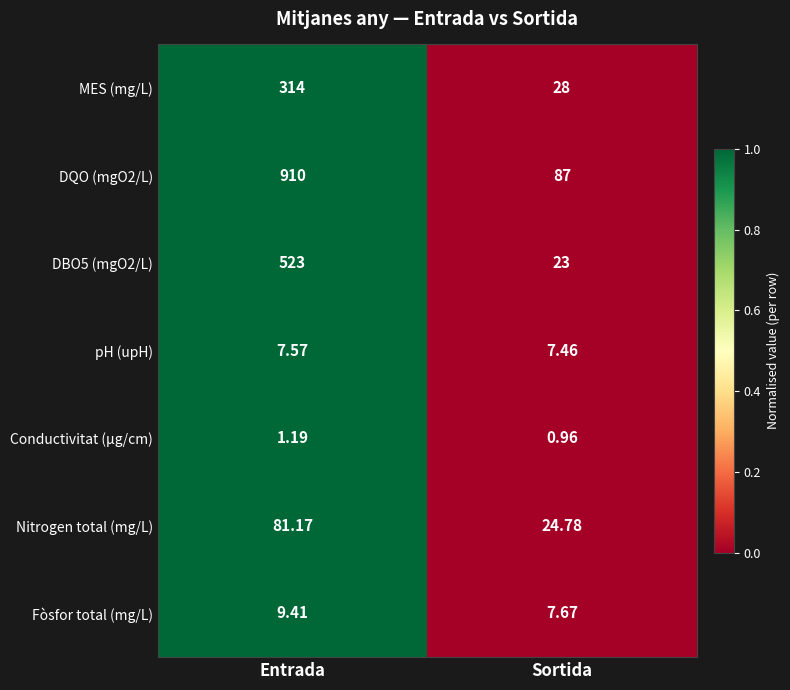

Which category has the lowest value across all series?

Sortida